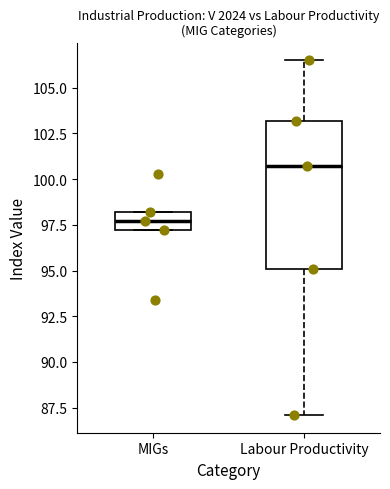

Reading left to right, transcribe this box plot: for each box, give where its median line is, the range the box spans, and where its two whiskers end, as read against the y-axis. The values are not printed on the chart, so give them approximately, as read against the axis.

MIGs: median 97.5, box 97.0 to 98.0, whiskers 97.0 to 98.0
Labour Productivity: median 100.5, box 95.0 to 103.0, whiskers 87.0 to 106.5